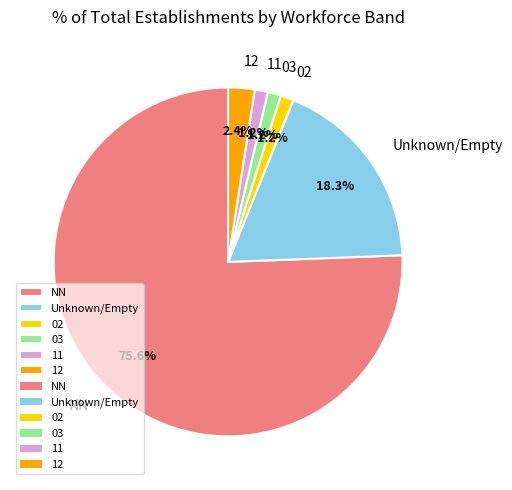

What percentage is the 11 slice, to the nearest percent?

1%